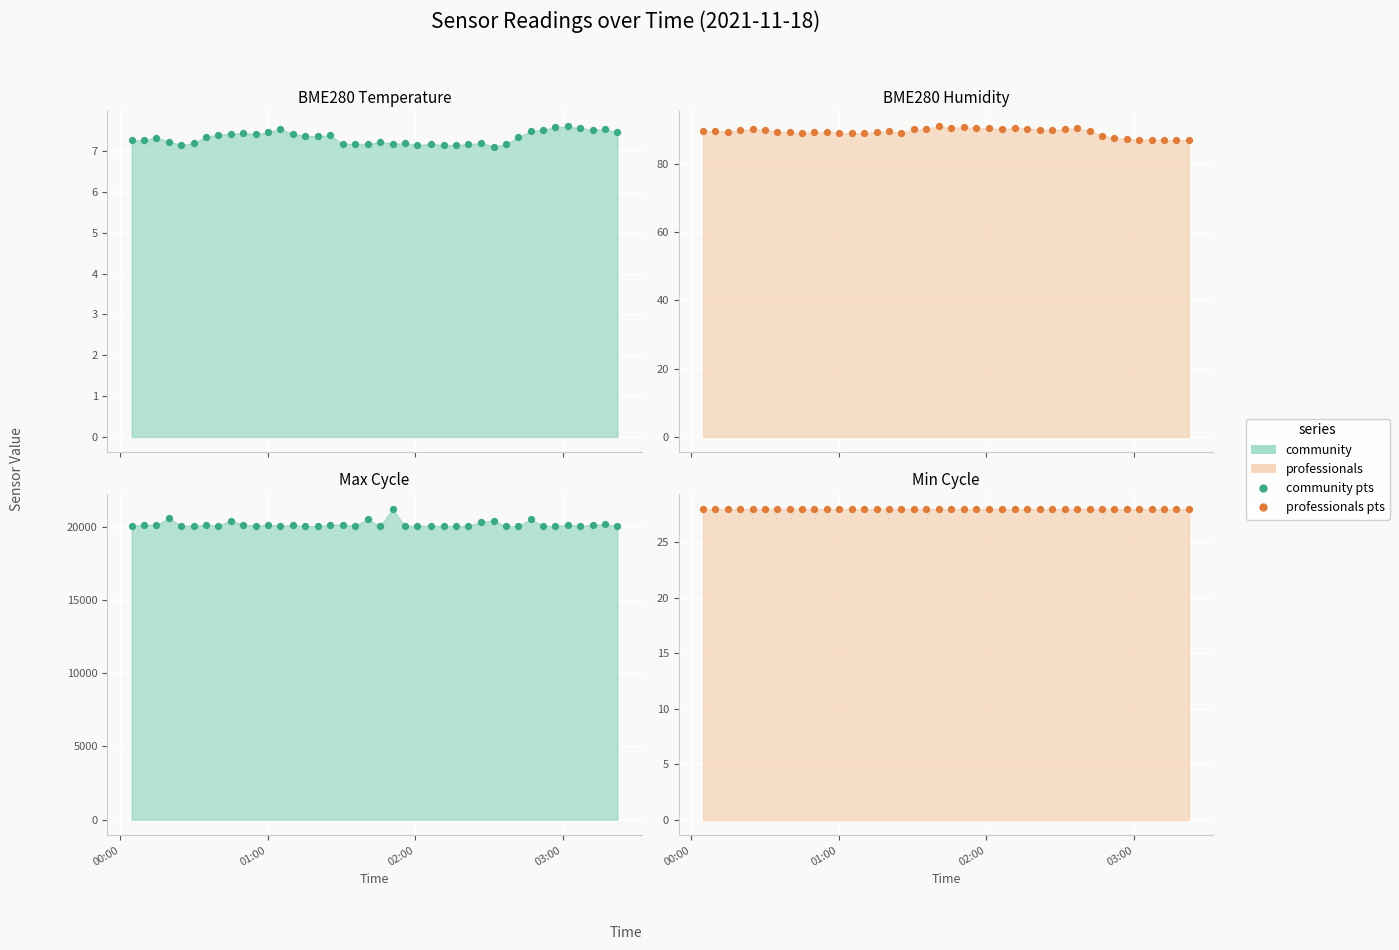

Which series has the largest total across all categories?

Max_cycle pts